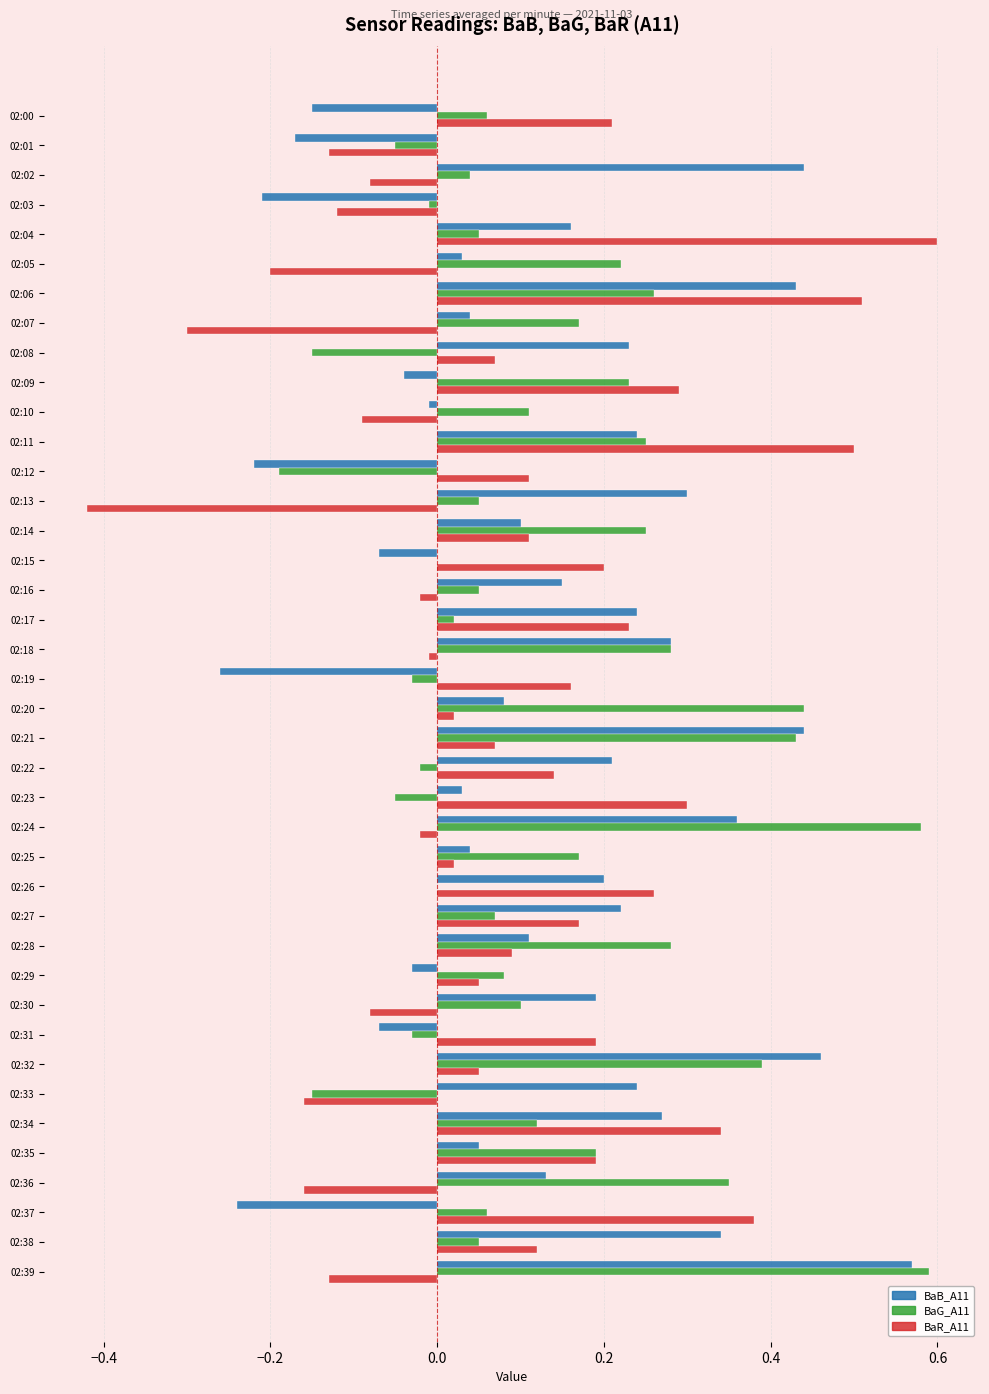

Between 02:02 and 02:38, which series saw the biggest shift?

BaR_A11